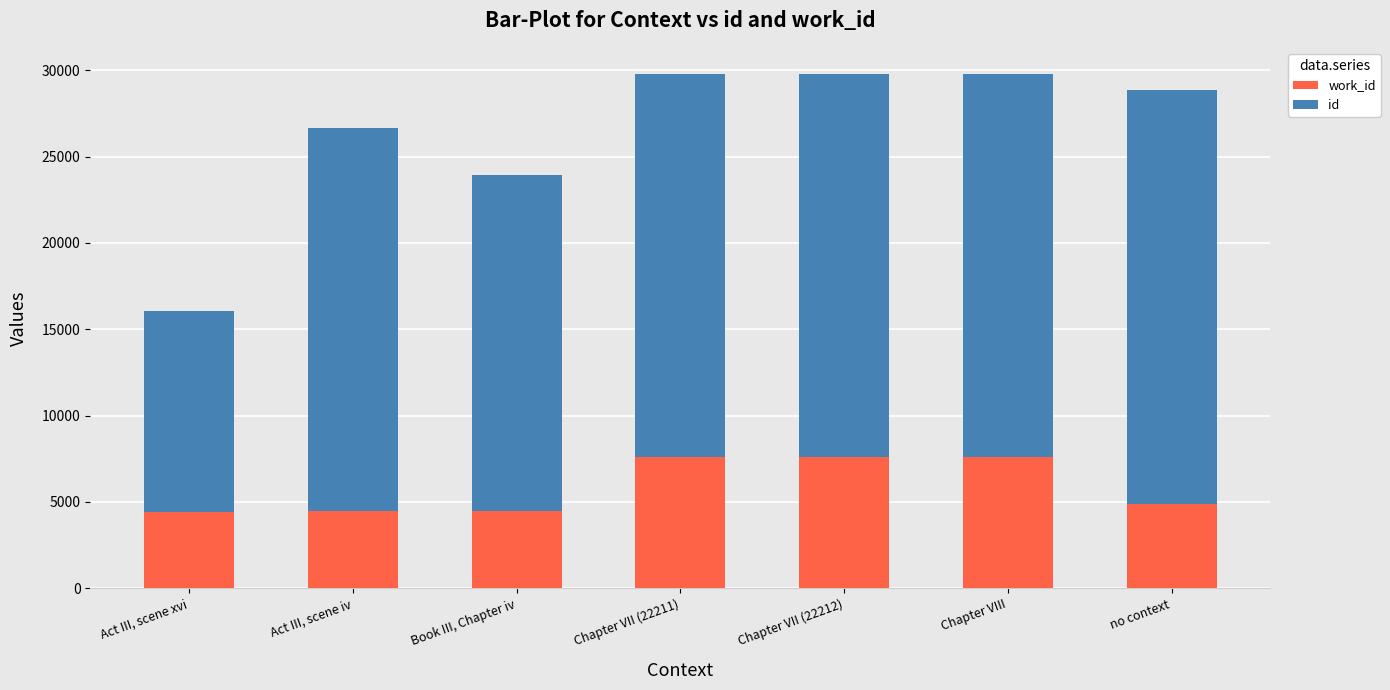

How many series are shown in this chart?

2